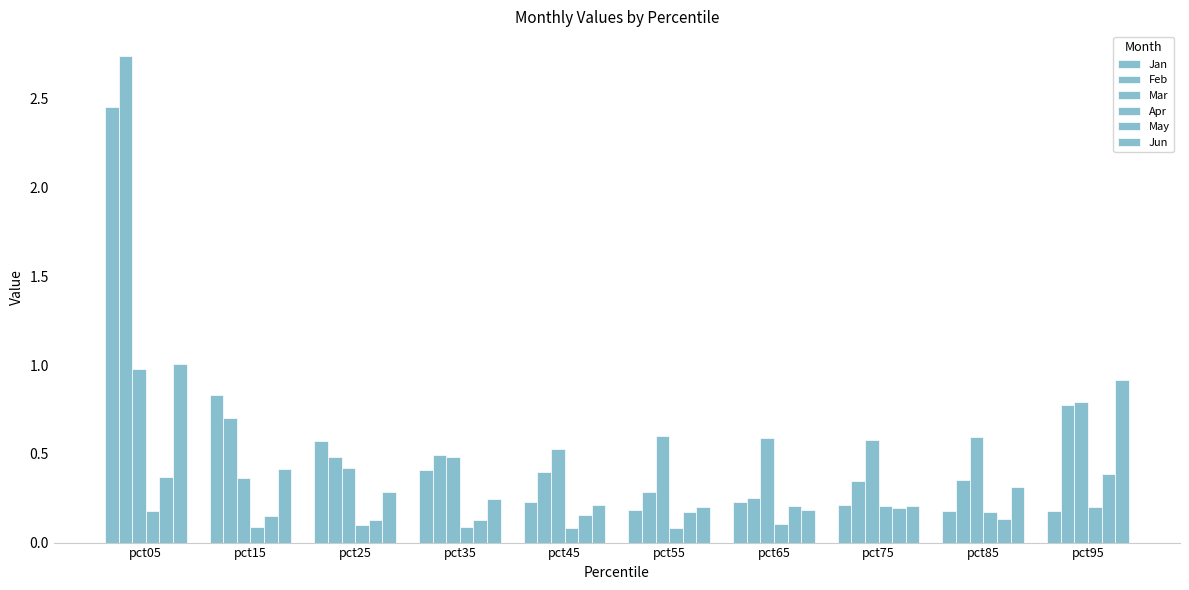

Which series has the widest spread of values?

Feb